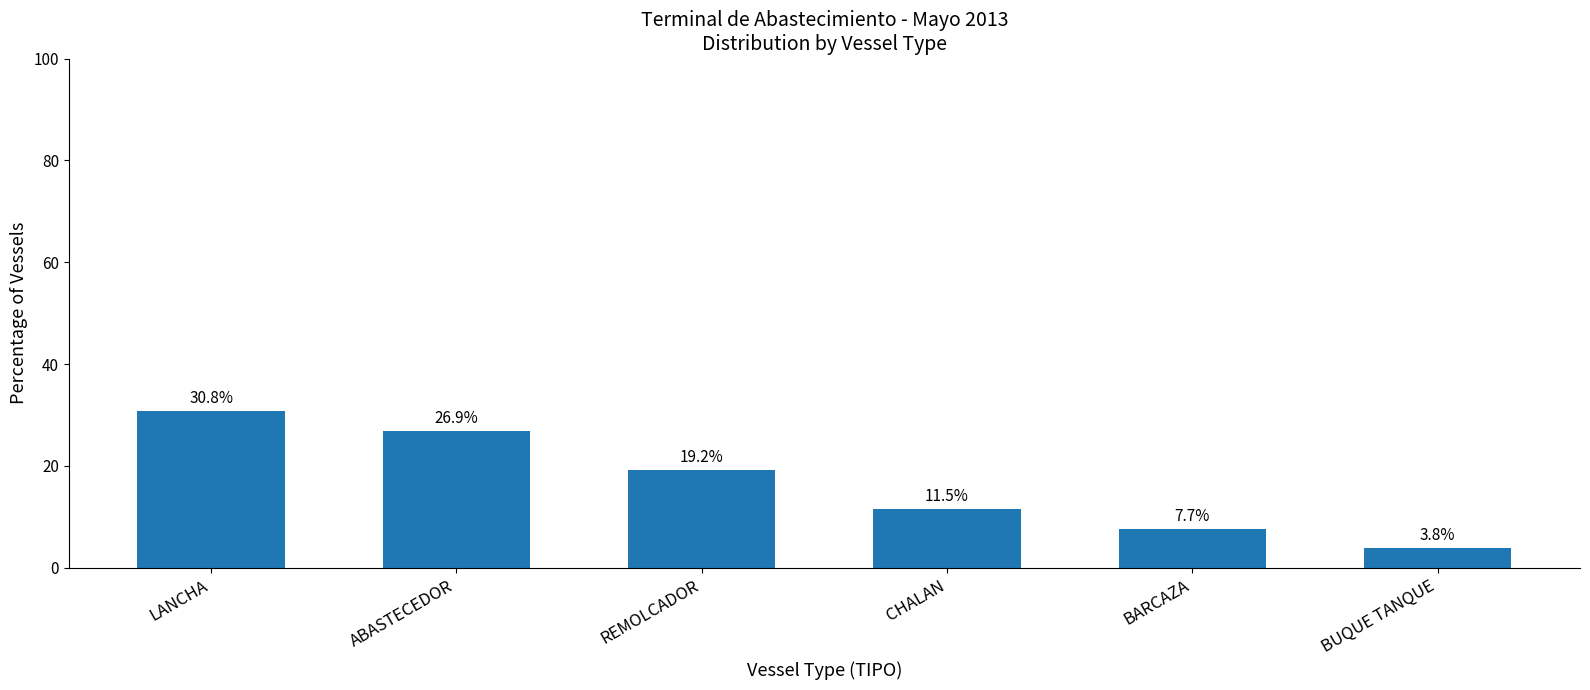

The value at LANCHA is 6.6. True or false?

False